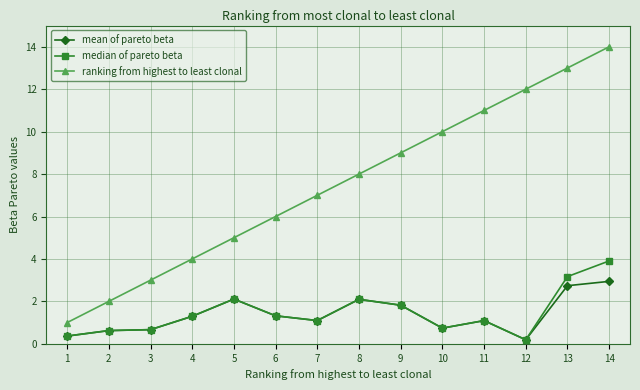

The ranking from highest to least clonal series shows 0.7 at 3. True or false?

False